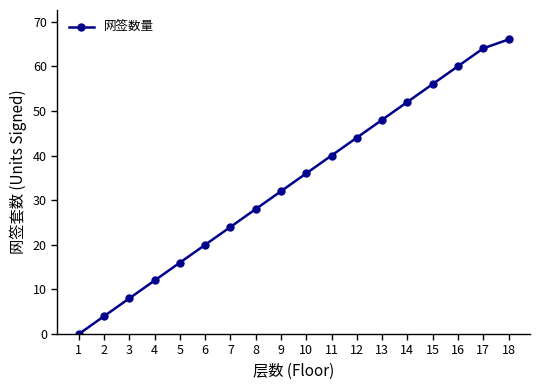

Is this an area chart (filled region under the line)?

No